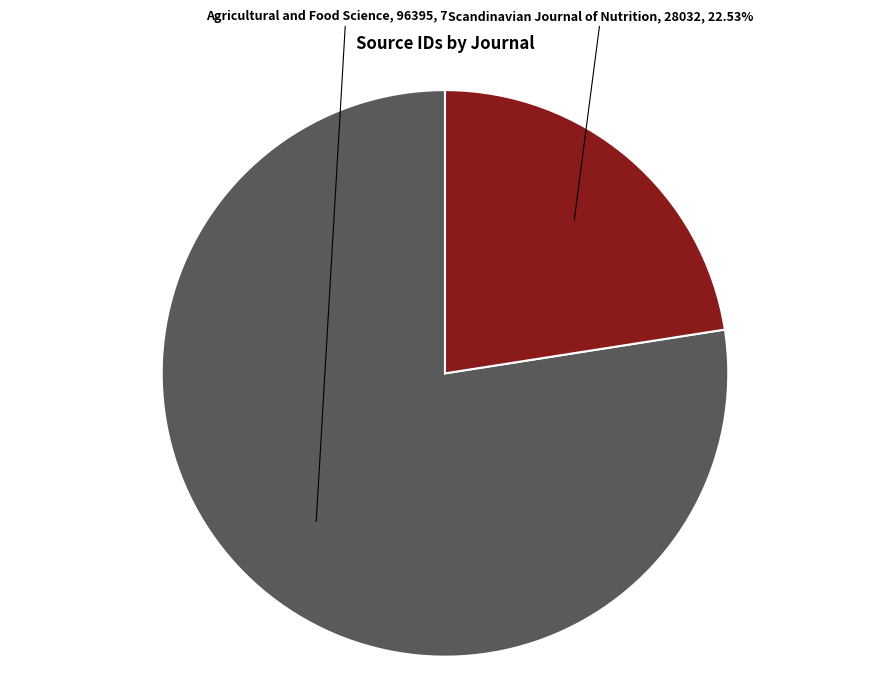

Is there a majority slice in this chart?

Yes